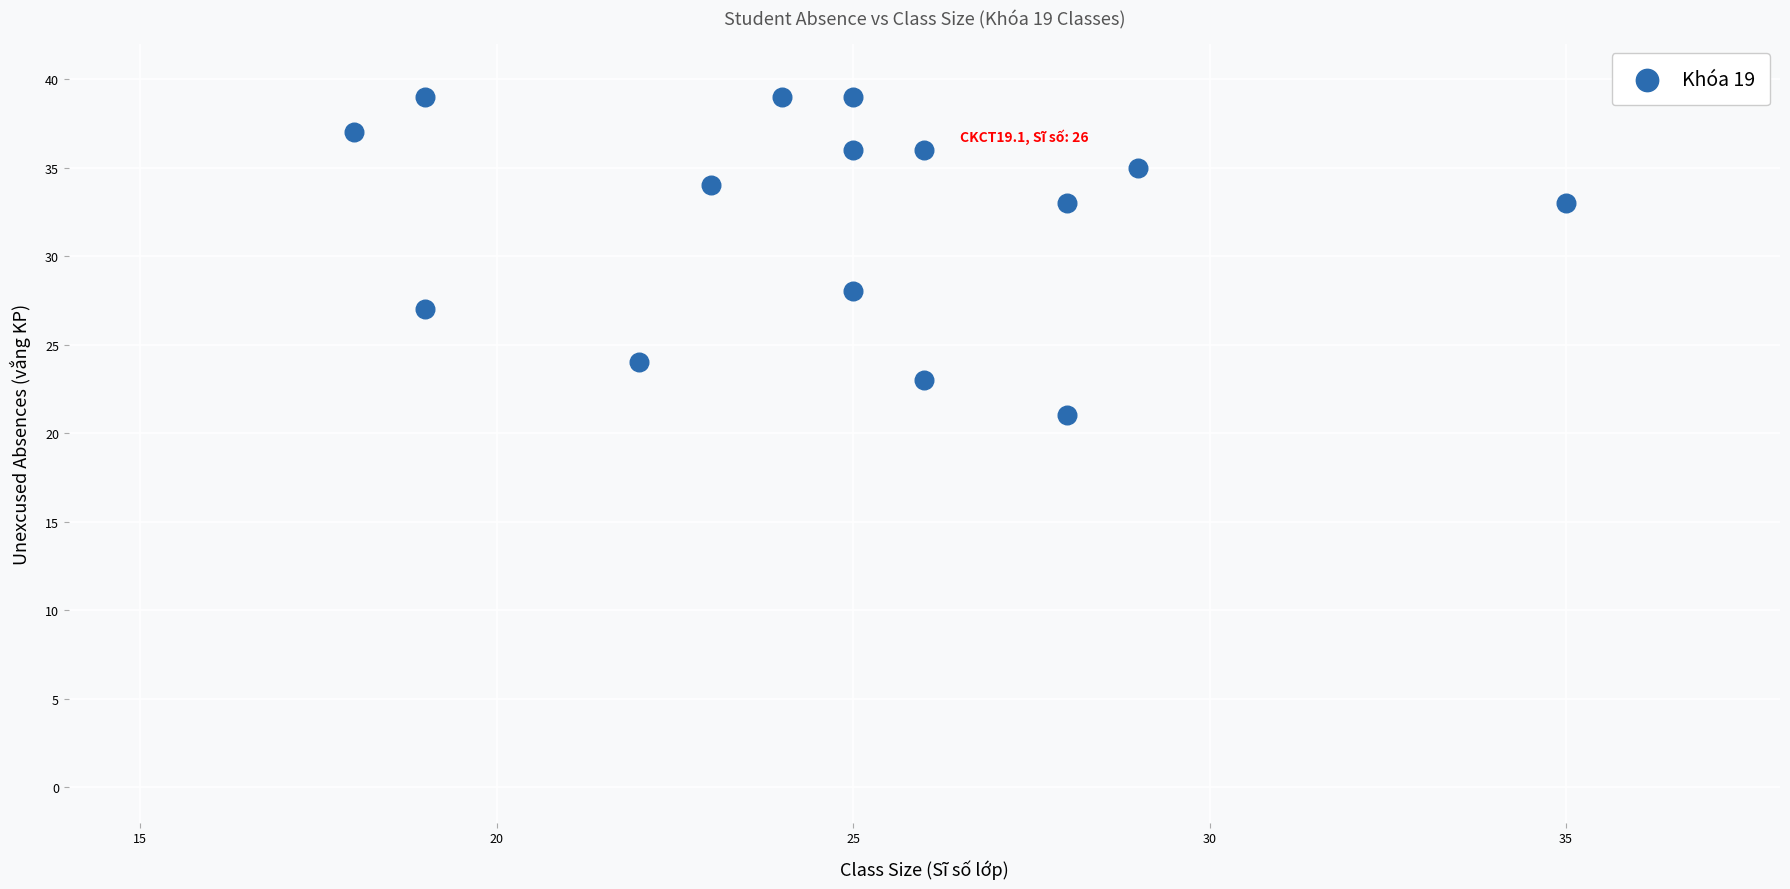

What Y value in the scatter plot is closest to 30?

28